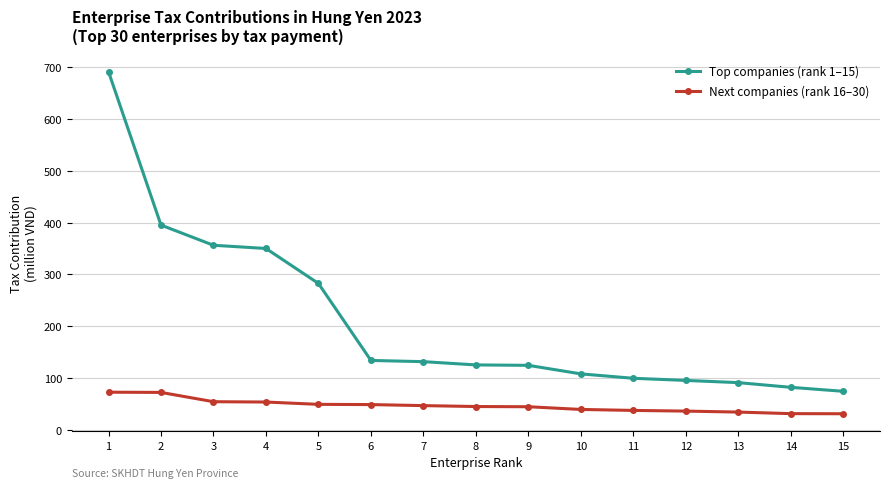

What is the spread (max minus min) of values at 11?

61.9